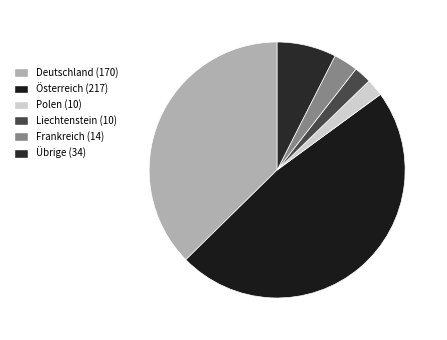

What is the change in value from Polen to Frankreich?

+4